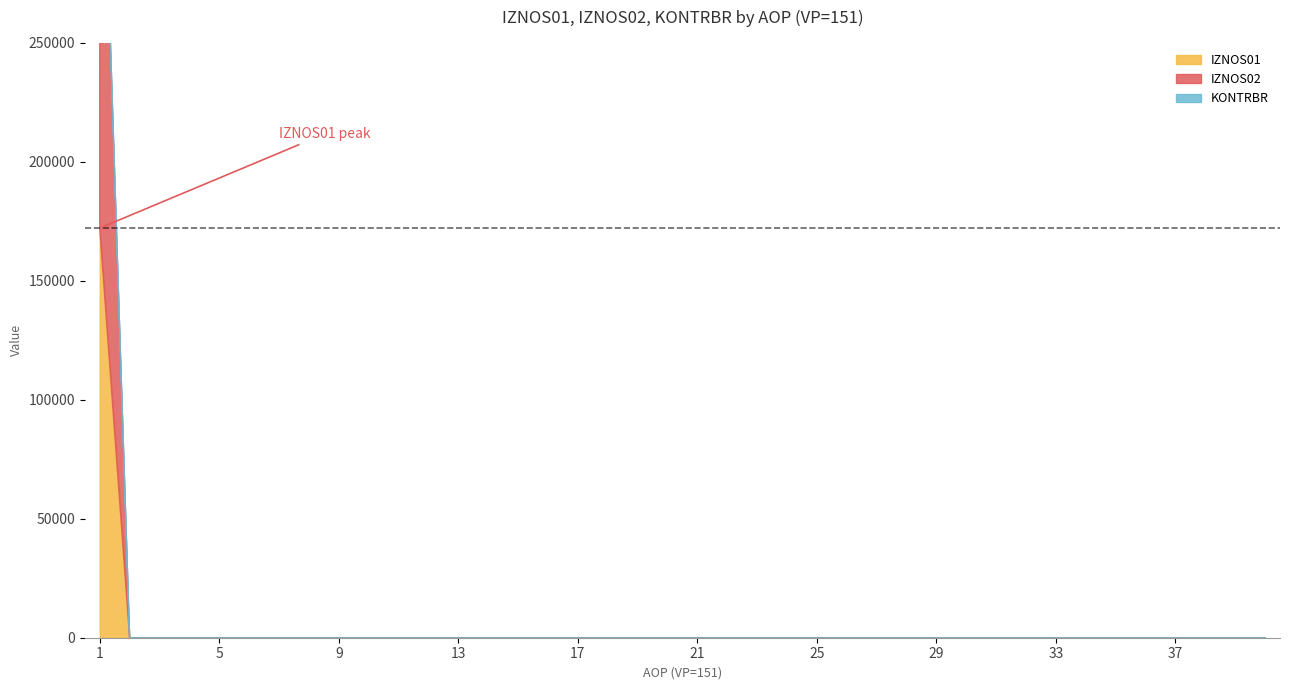

Rank the series at 14 from lowest to highest value.

IZNOS01, IZNOS02, KONTRBR